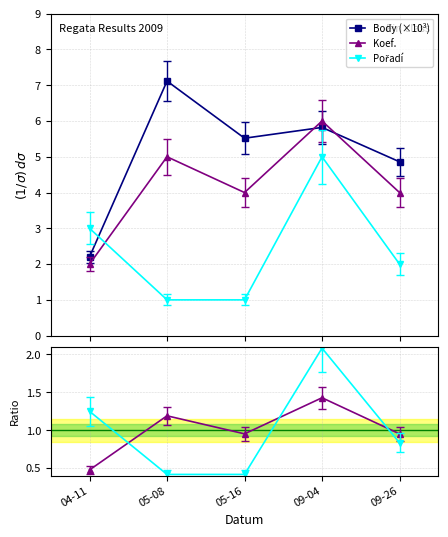

True or false: Koef. and Pořadí intersect in this chart.

True